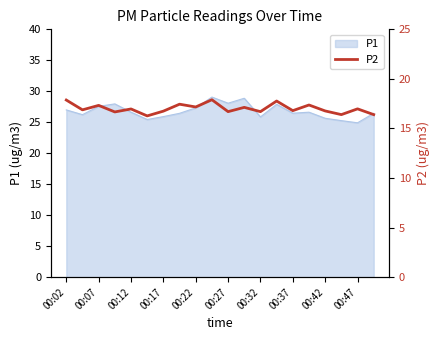

What is the lowest value of the P1 series?

24.9